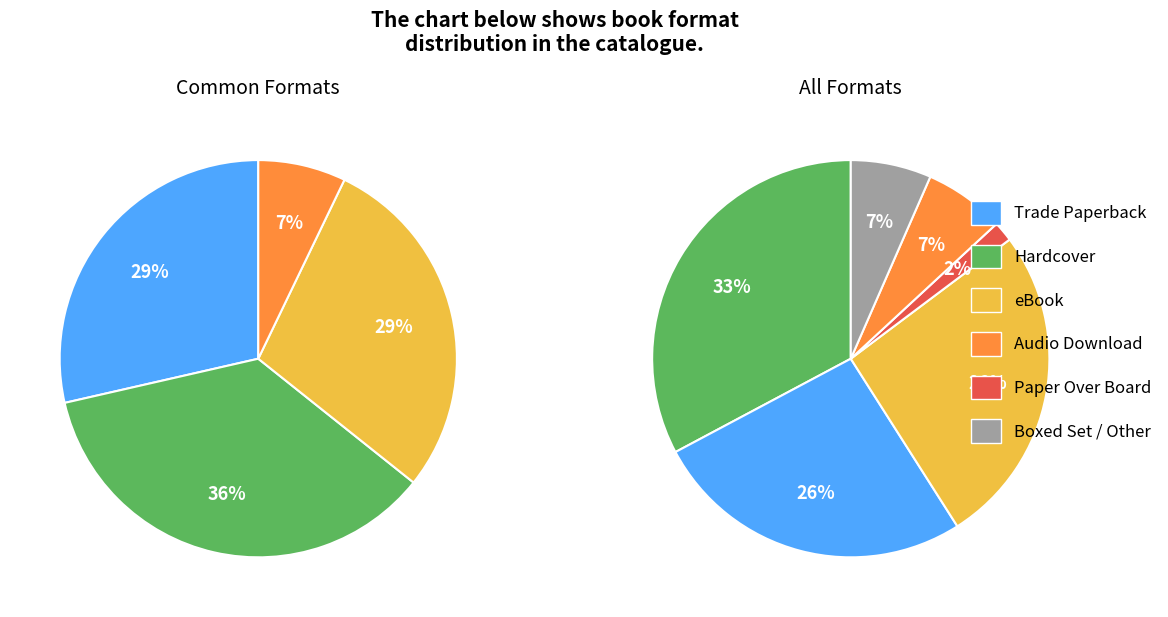

How many slices are in this pie chart?

6